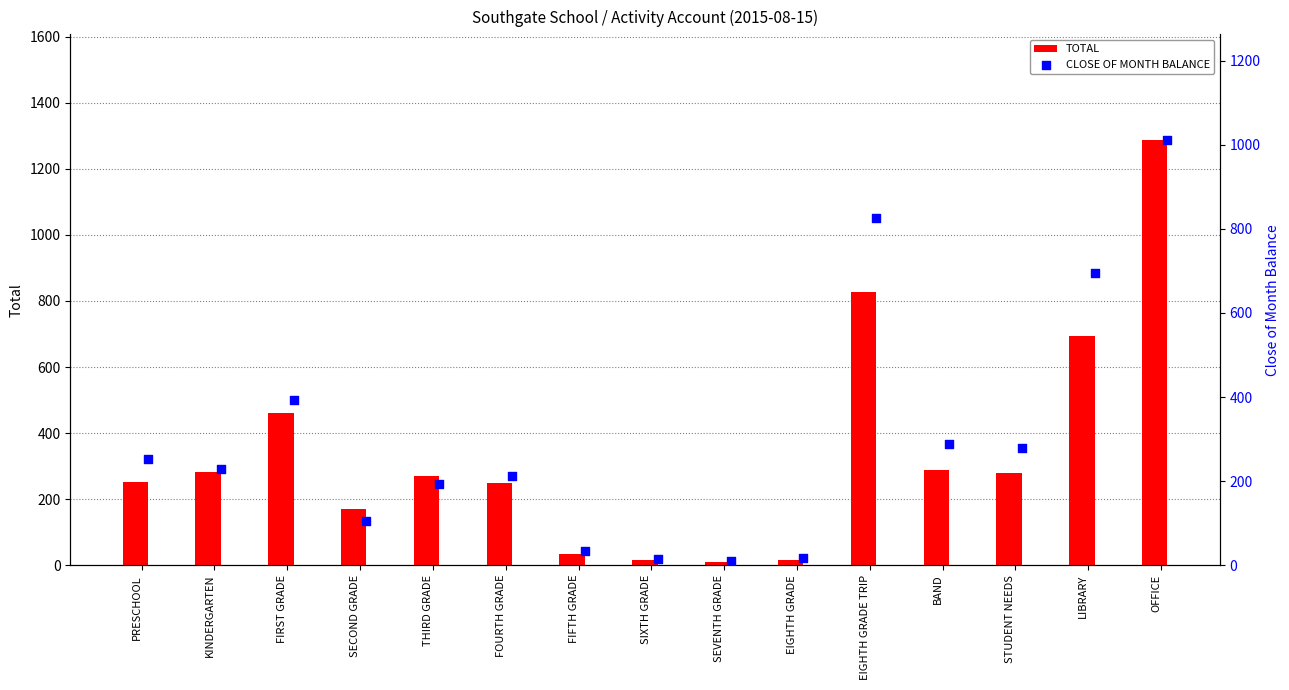

Which series has the largest total across all categories?

TOTAL